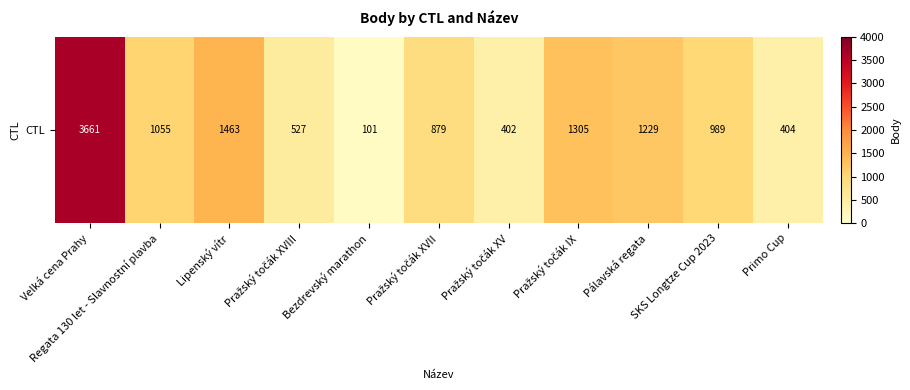

Count the number of values greater than 989.

5